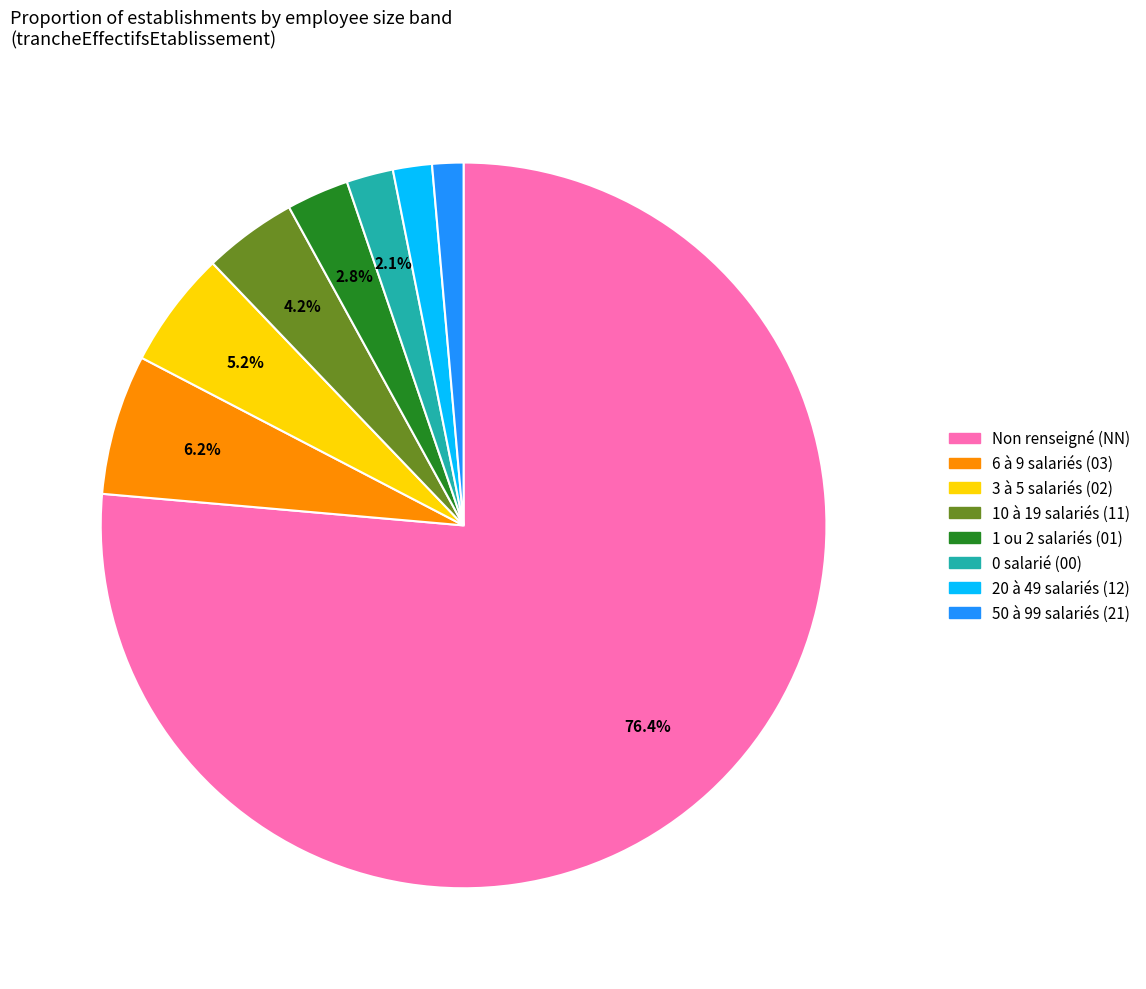

Is there any slice that represents more than half of the pie?

Yes